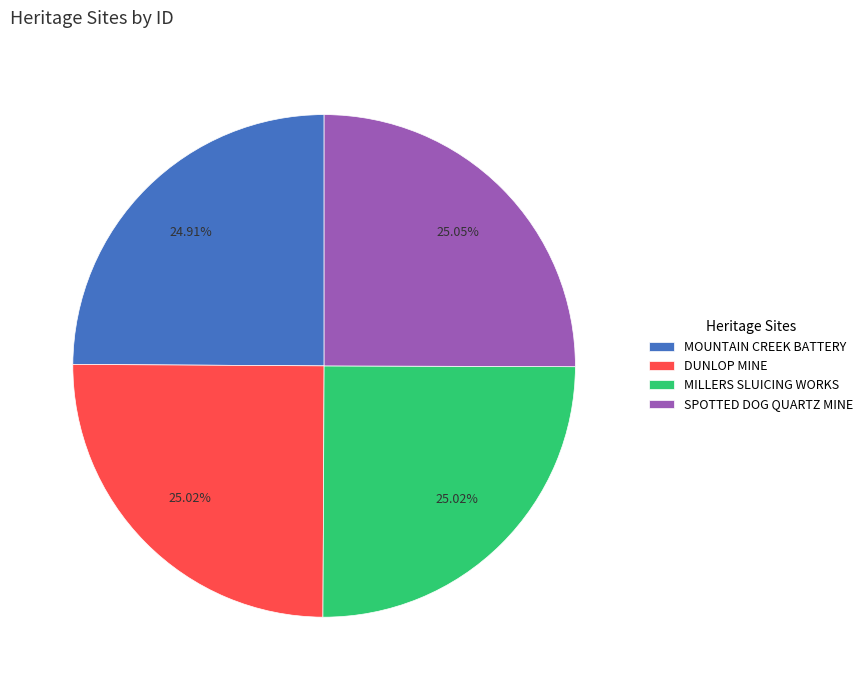

What percentage is the DUNLOP MINE slice, to the nearest percent?

25%